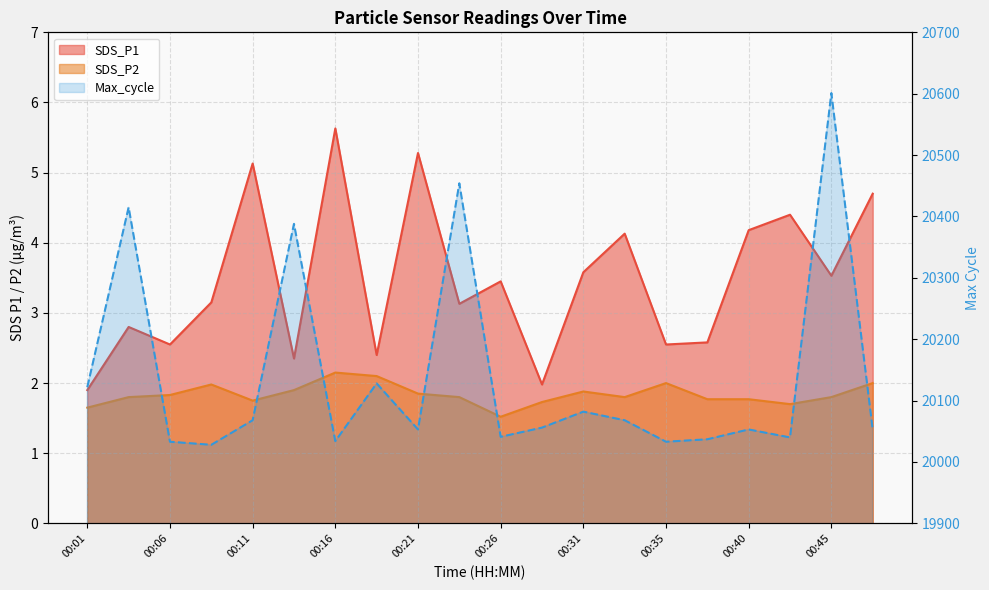

True or false: SDS_P2 and SDS_P1 cross at least once.

False